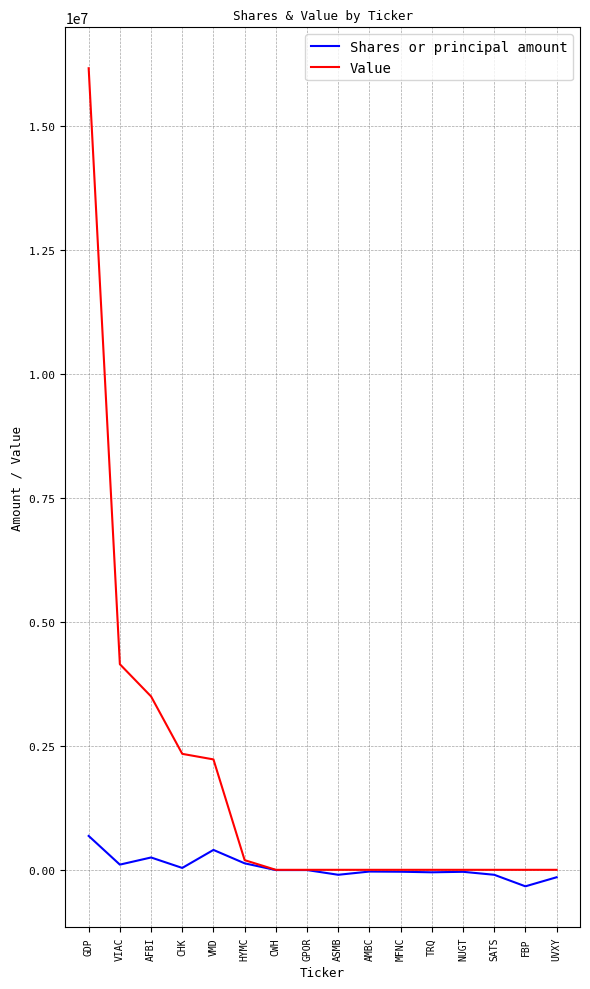

True or false: Value has a value of 16175000 at GDP.

True